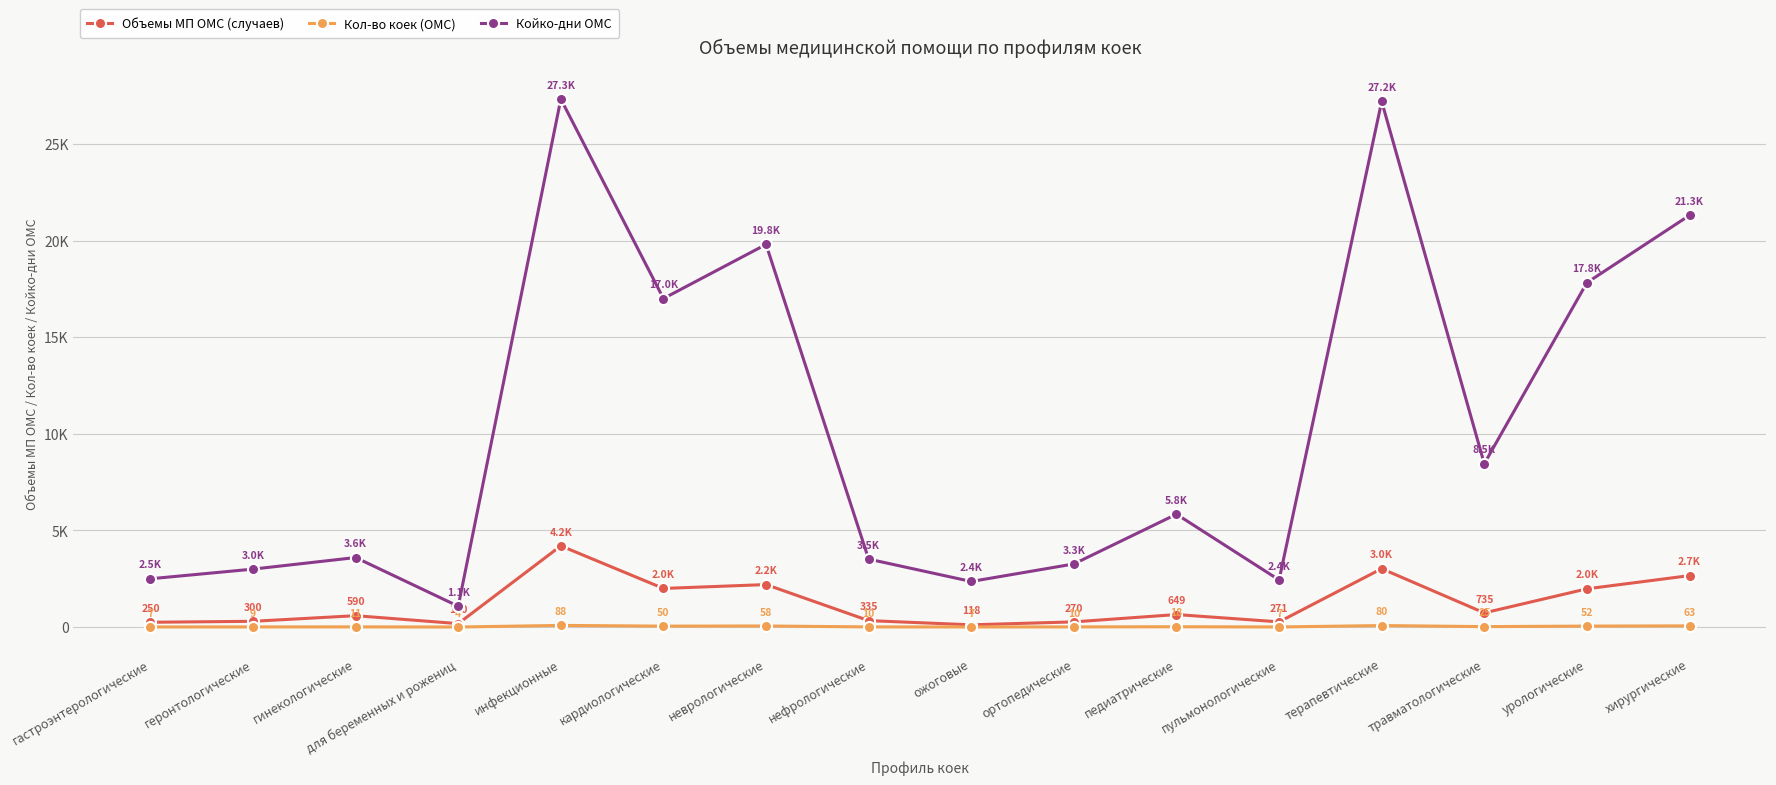

How many interior local peaks does the Объемы МП ОМС (случаев) series have?

5